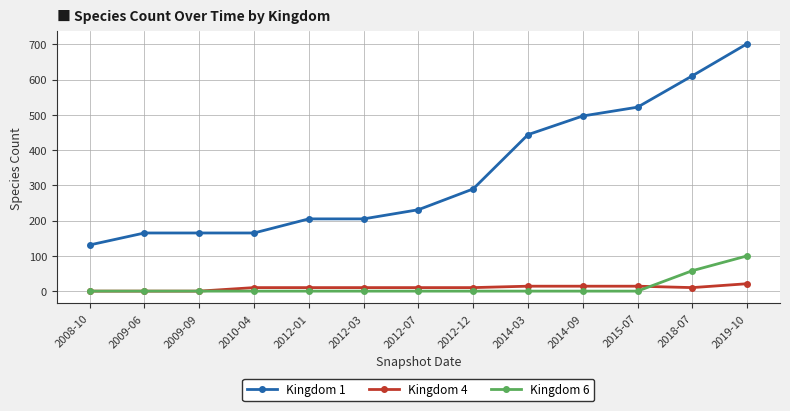

Which series has the largest total across all categories?

Kingdom 1